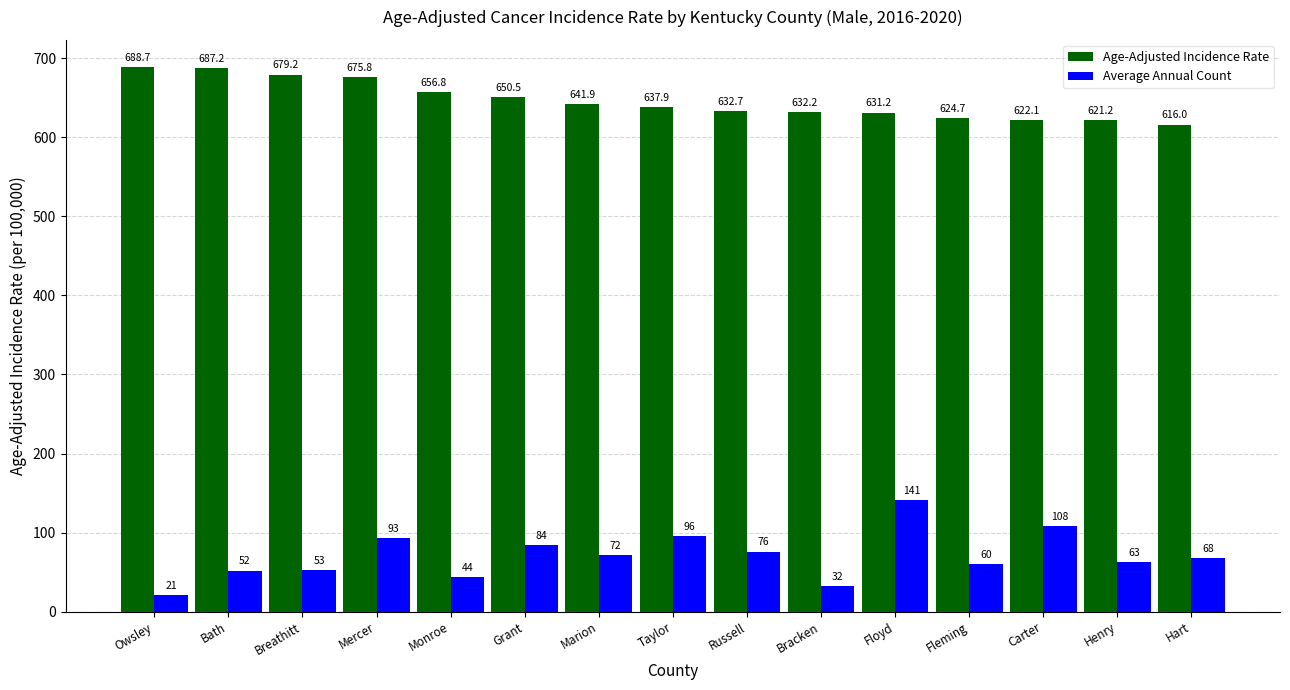

What are all the series names shown in the legend?

Age-Adjusted Incidence Rate, Average Annual Count